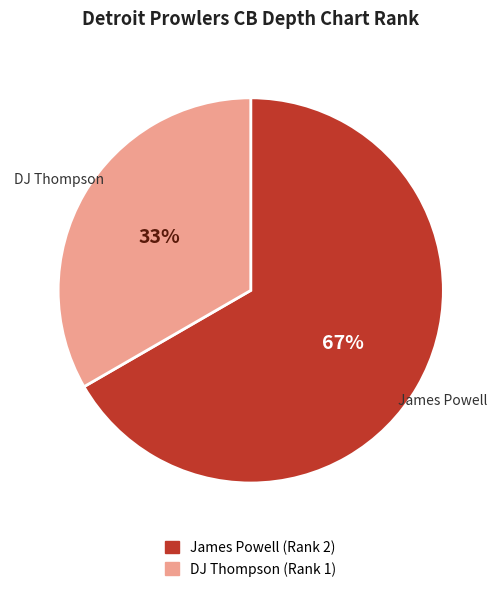

Combined, do James Powell and DJ Thompson account for over 50%?

Yes